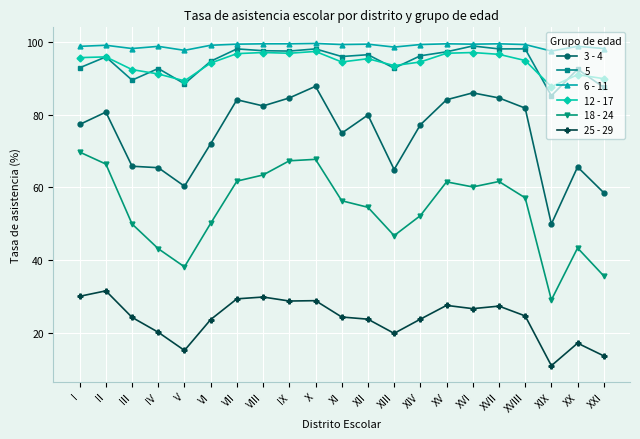

At which category is the sum across all series the highest?

X